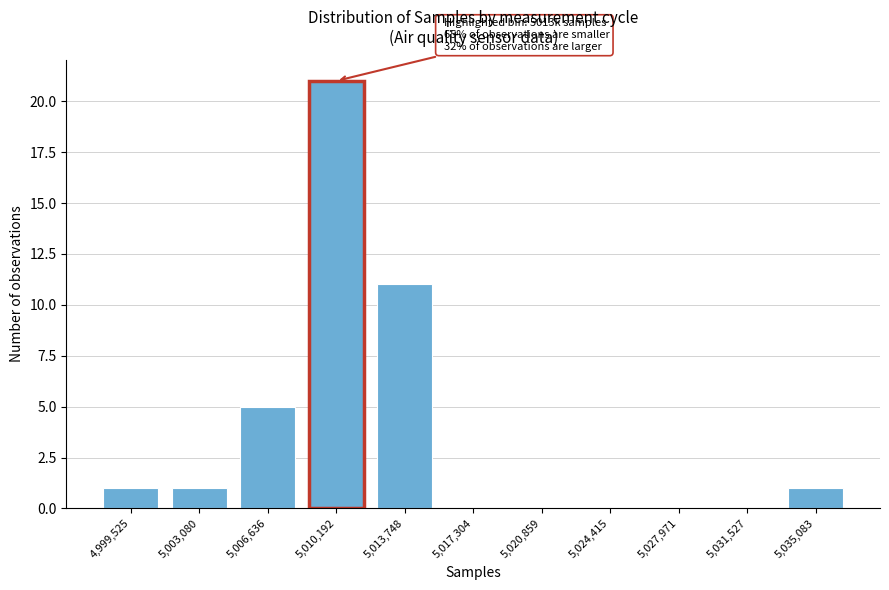

Reading left to right, transcribe all the data shown in this chart.

4,999,525=1	5,003,080=1	5,006,636=5	5,010,192=21	5,013,748=11	5,017,304=0	5,020,859=0	5,024,415=0	5,027,971=0	5,031,527=0	5,035,083=1